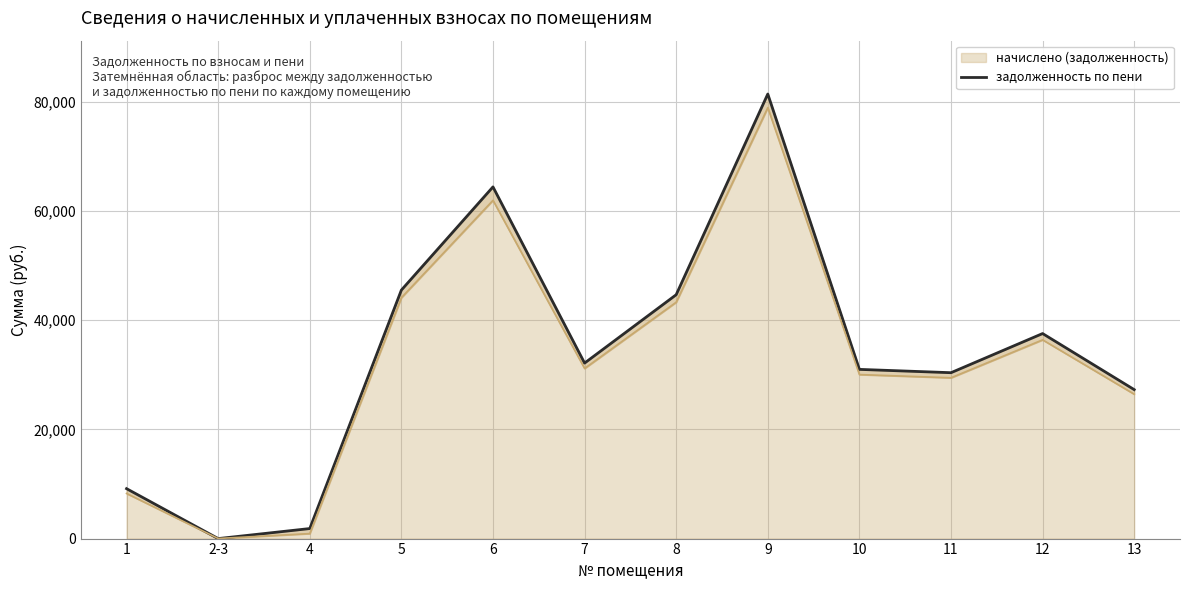

What position from the right is 2-3?

11